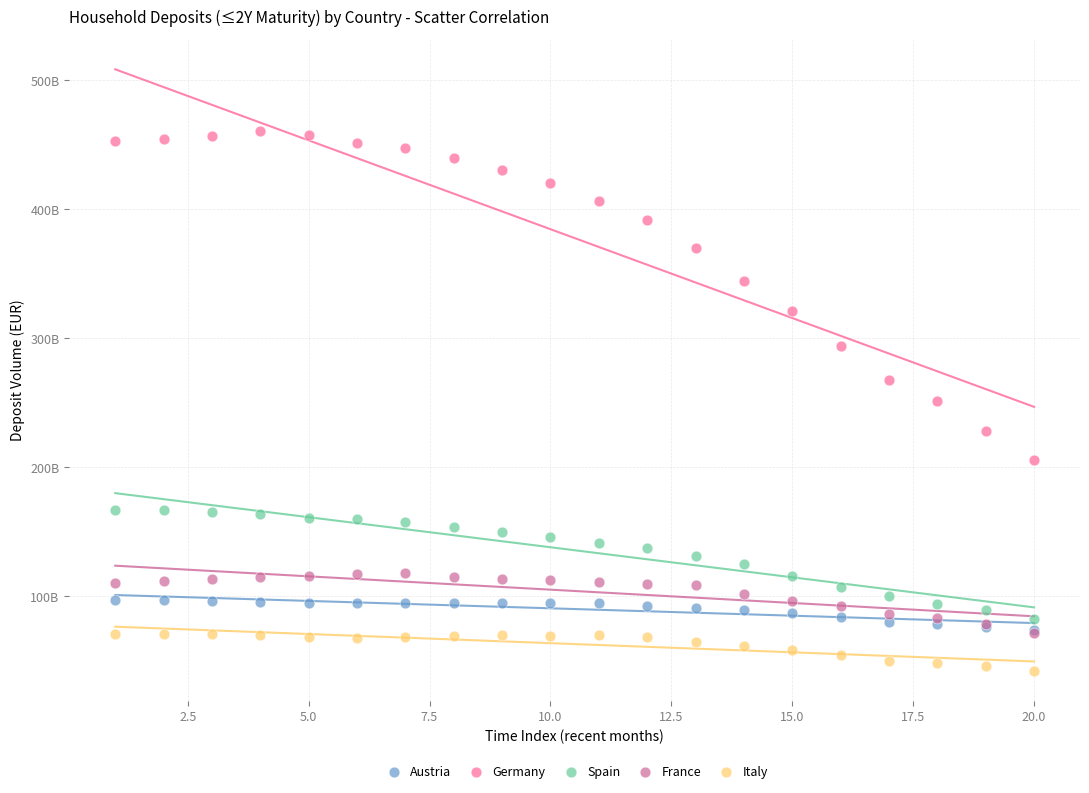

What are all the series names shown in the legend?

Austria, Germany, Spain, France, Italy